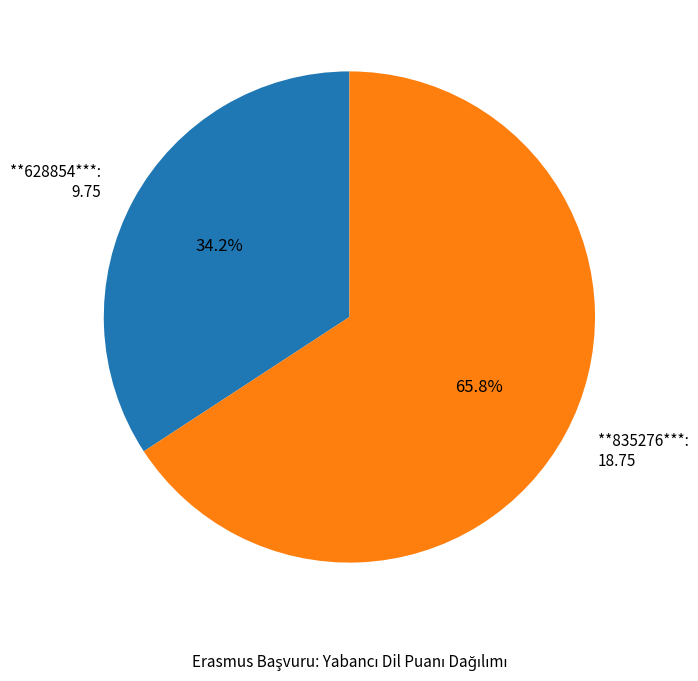

Is it true that **835276*** is 66% of the pie?

True